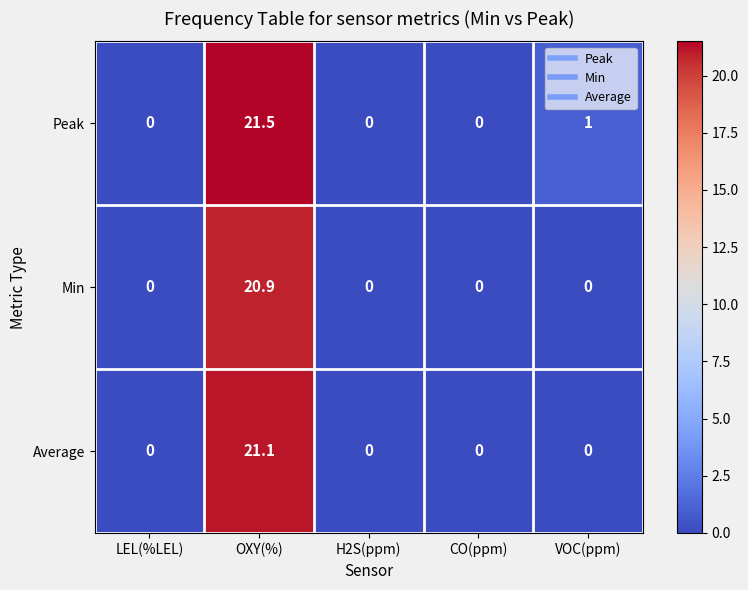

The Min series shows 0.0 at H2S(ppm). True or false?

True